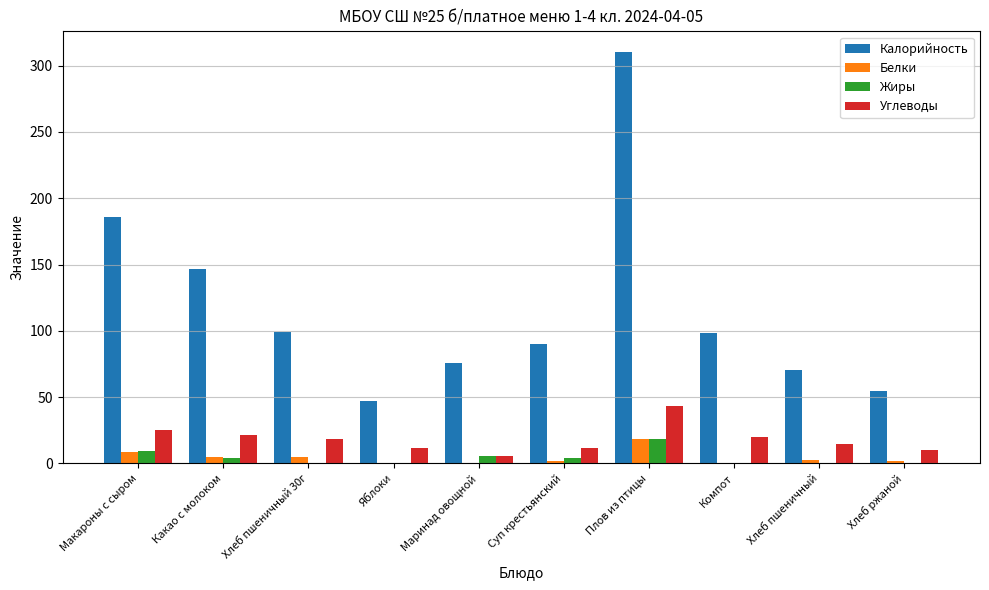

Count the number of data series in this chart.

4